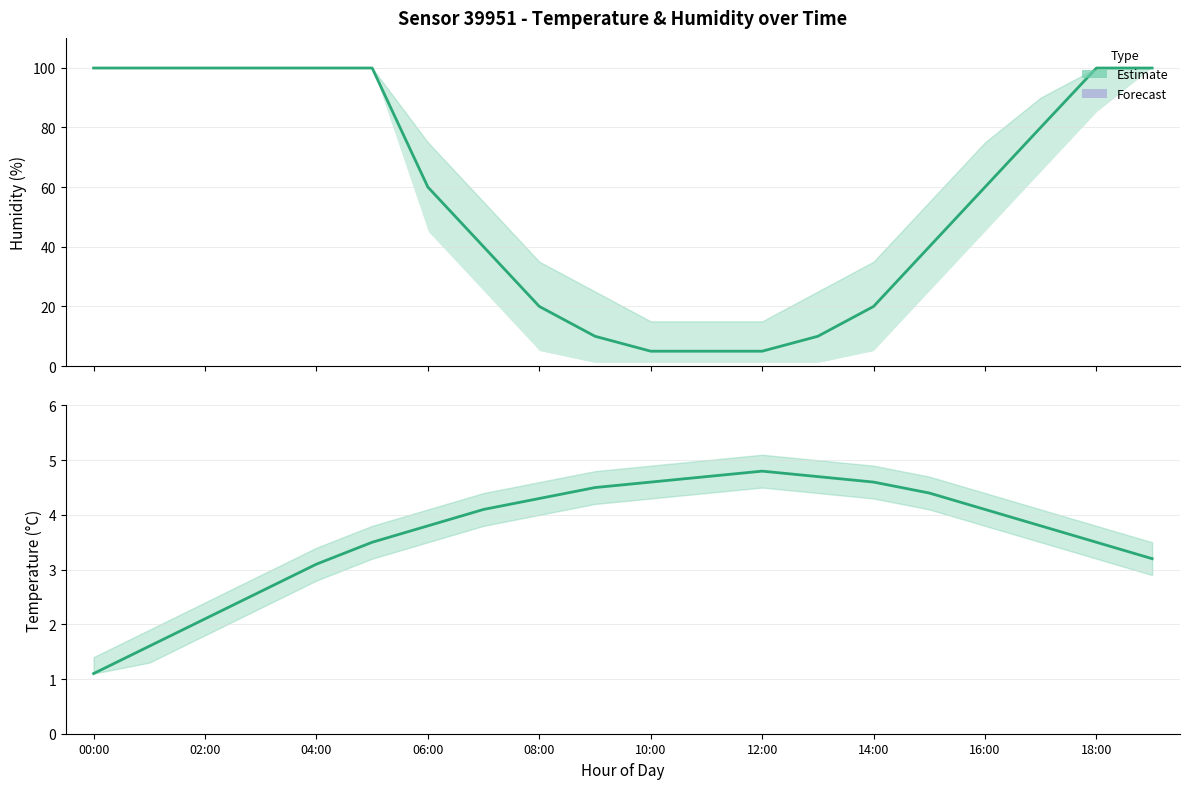

Reading left to right, extract all data points from this chart.

Humidity (estimate): 99.9	99.9	99.9	99.9	99.9	99.9	60.0	40.0	20.0	10.0	5.0	5.0	5.0	10.0	20.0	40.0	60.0	80.0	99.9	99.9
Temperature (estimate): 1.1	1.6	2.1	2.6	3.1	3.5	3.8	4.1	4.3	4.5	4.6	4.7	4.8	4.7	4.6	4.4	4.1	3.8	3.5	3.2